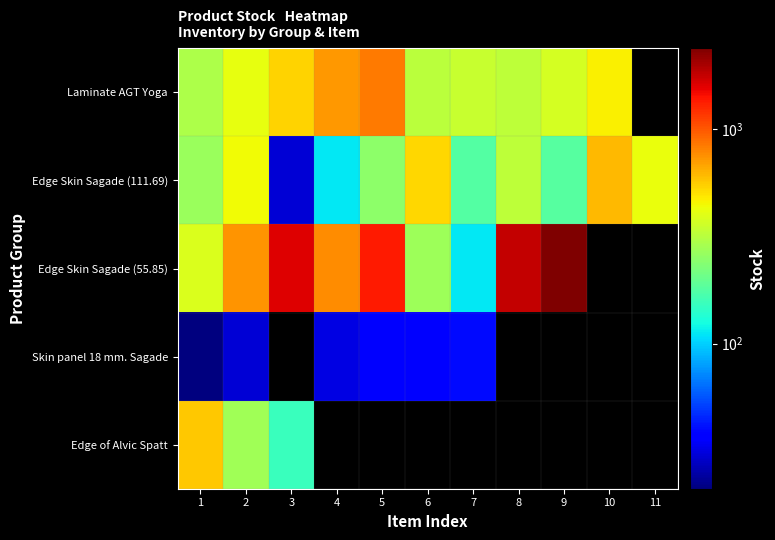

True or false: Edge Skin Sagade (55.85) has a value of 270.0 at 6.

True